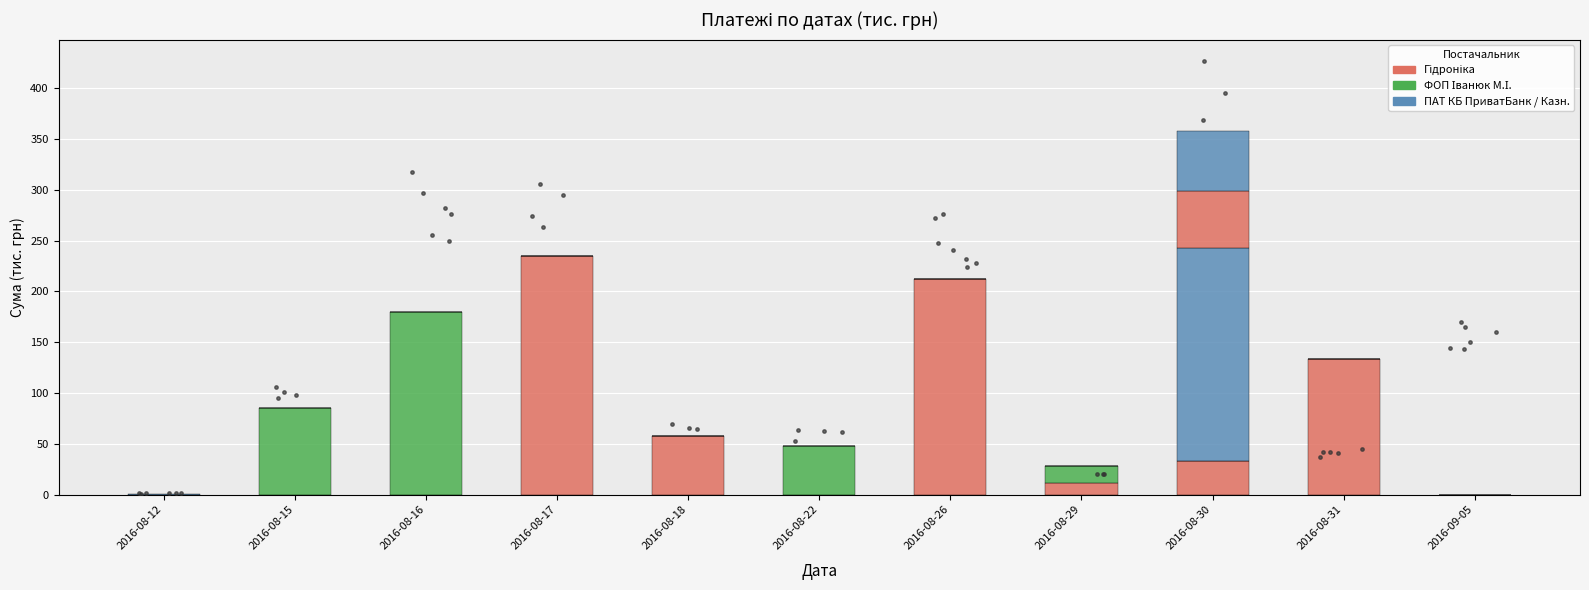

At how many categories does at least one series exceed 112?

5